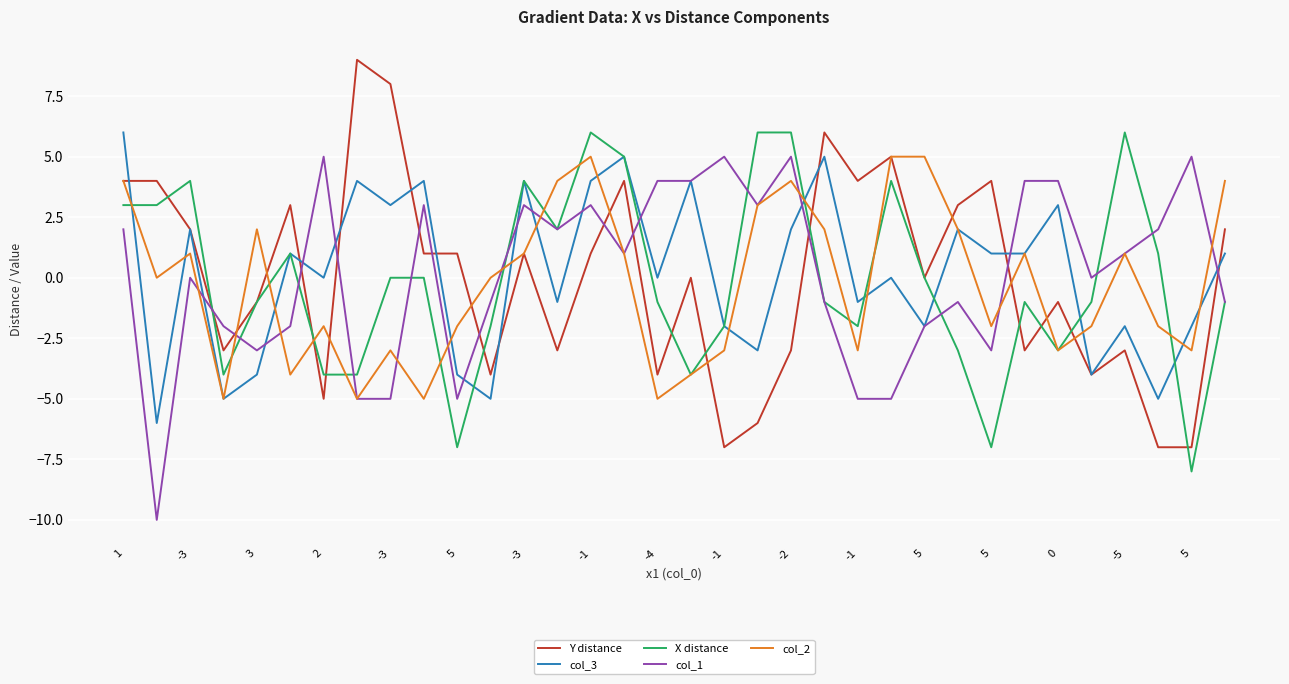

Which series has the largest range (max minus min)?

Y distance